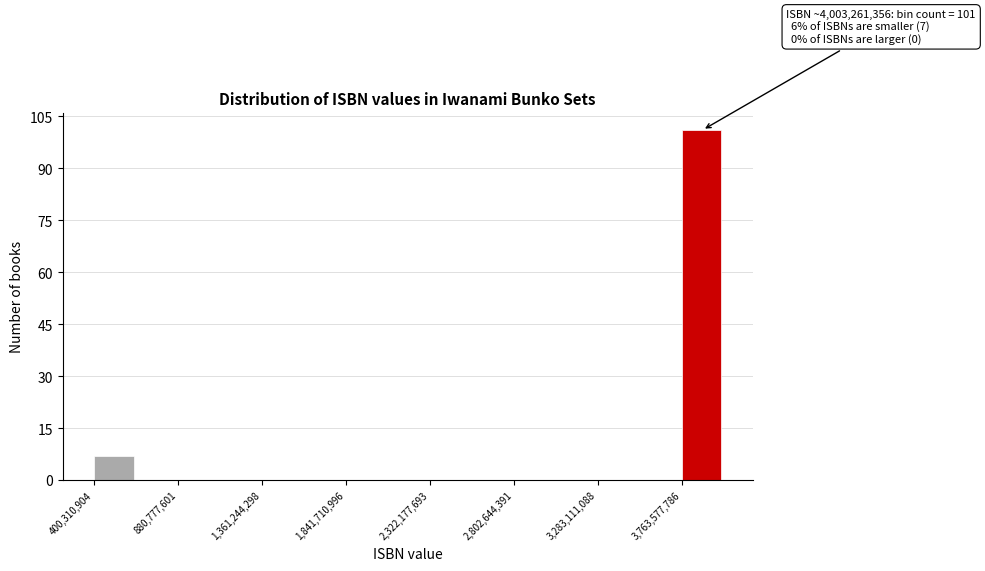

Which range on the x-axis has the tallest bar?

3750000000 to 4000000000